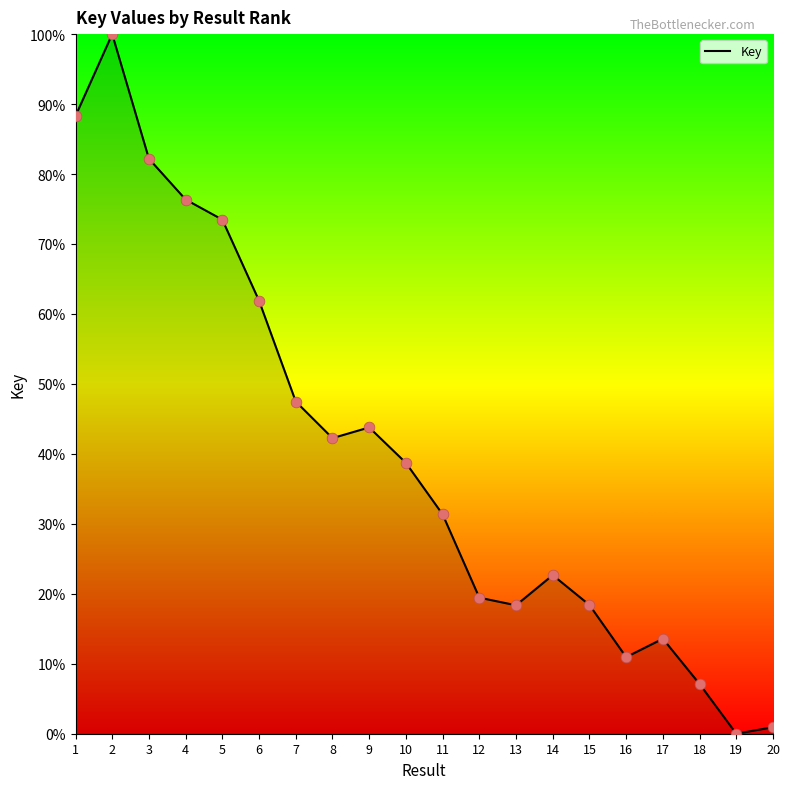

What is the ratio of the value at 3 to the value at 9?

1.9